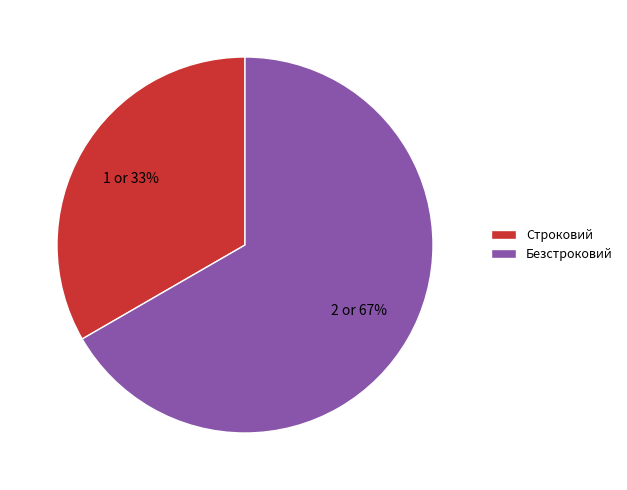

Which category has the biggest portion of the pie?

Безстроковий